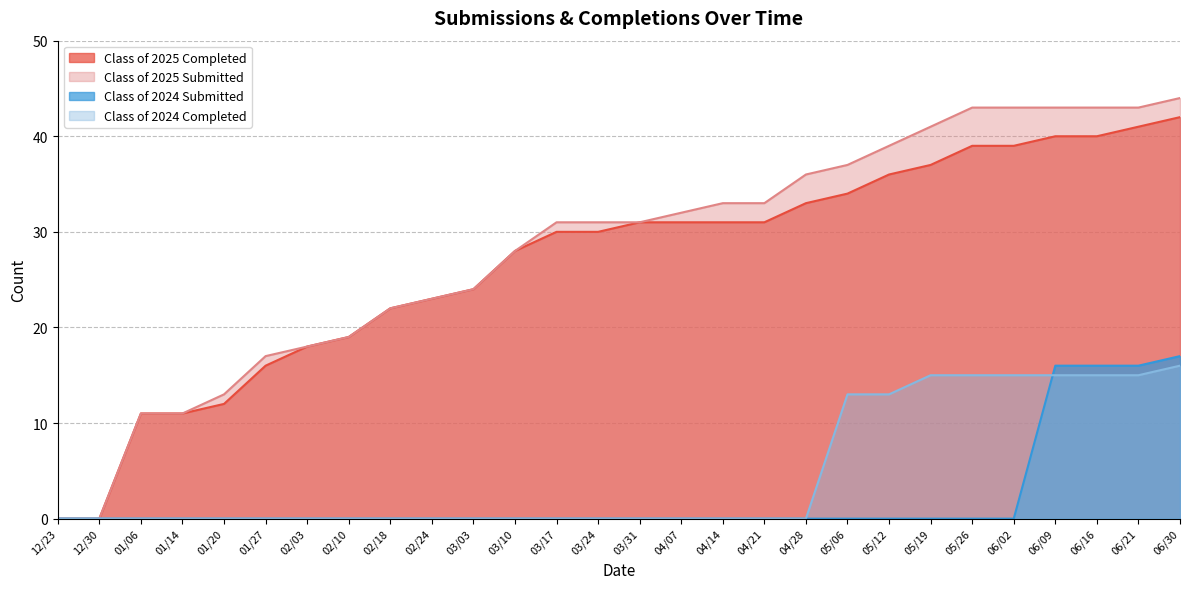

What position from the left is 12/23?

1